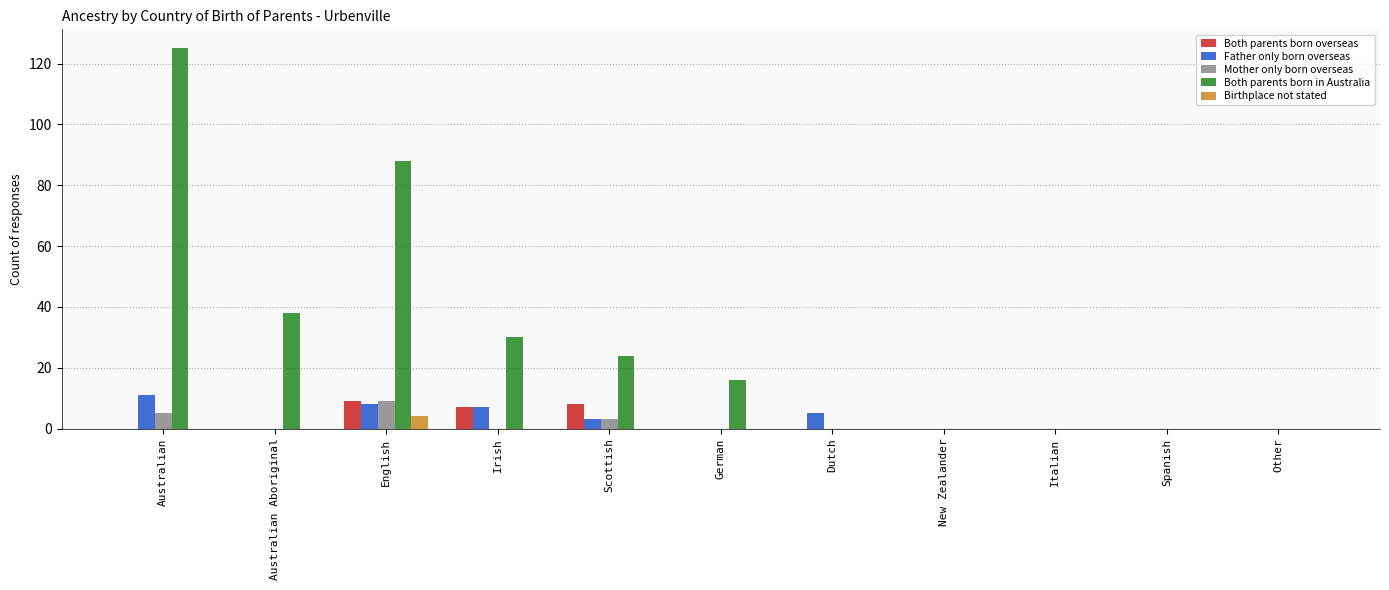

What is the sum of all Both parents born overseas values?

24